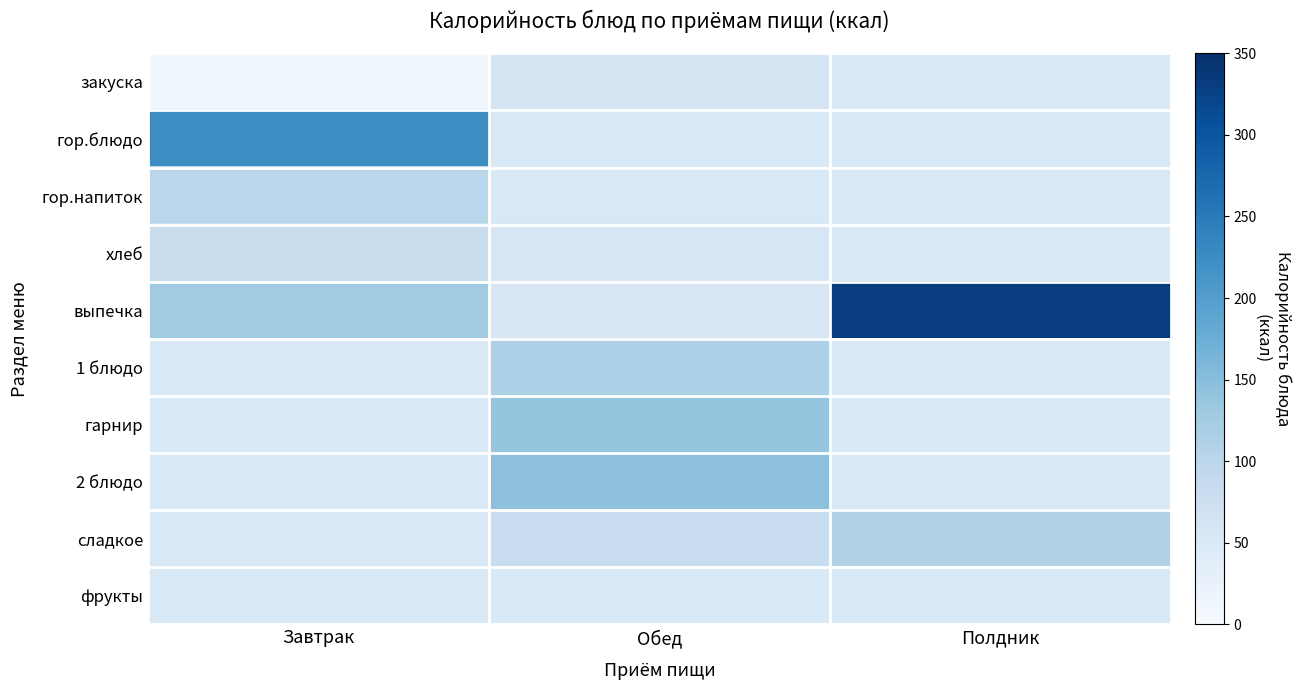

Between Обед and Полдник, which is larger?

Полдник